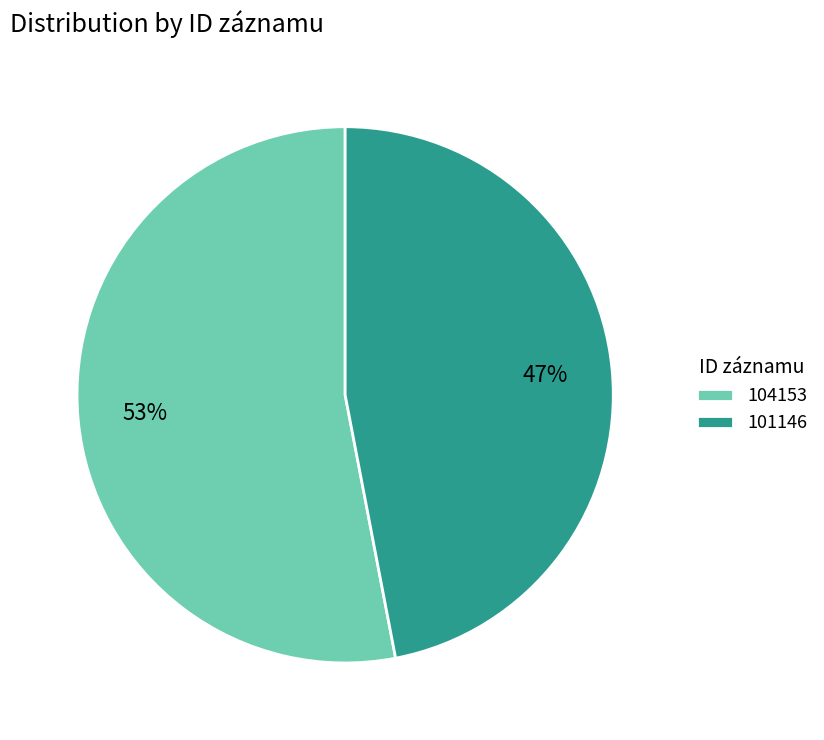

Combined, do 101146 and 104153 account for over 50%?

Yes